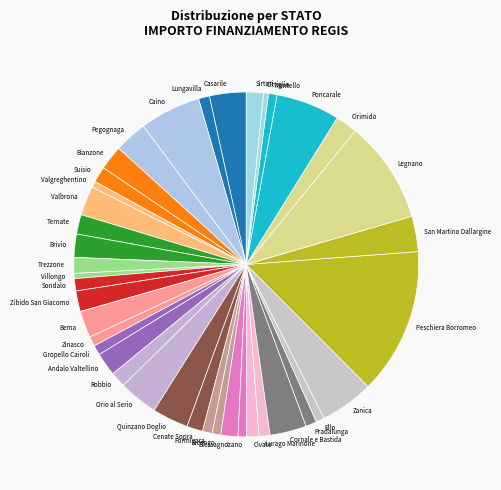

How many segments does this pie chart have?

40